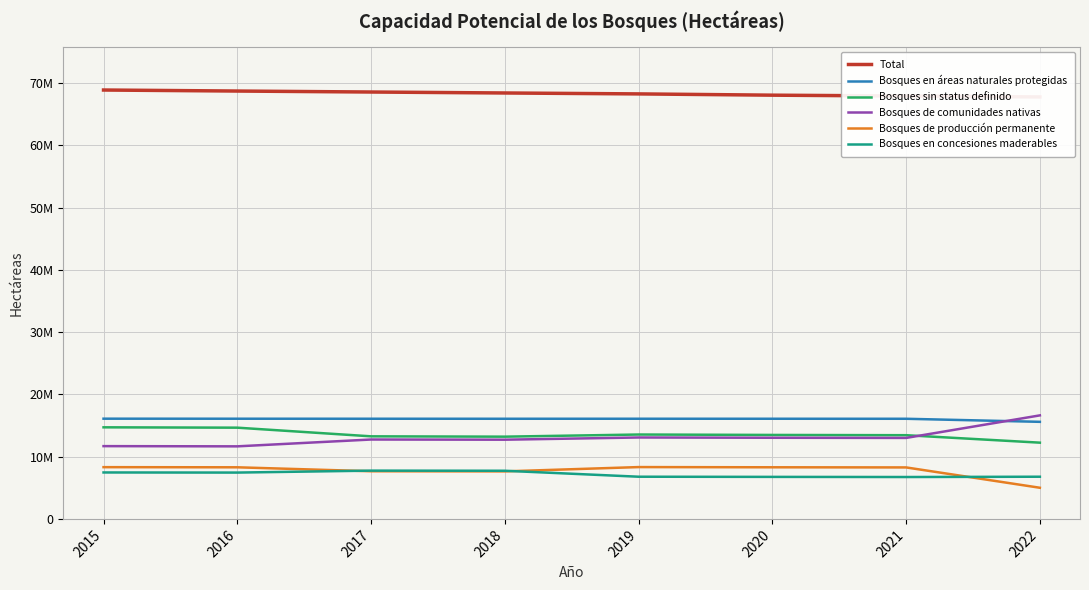

True or false: Bosques en áreas naturales protegidas has a value of 16099800.0 at 2015.

True